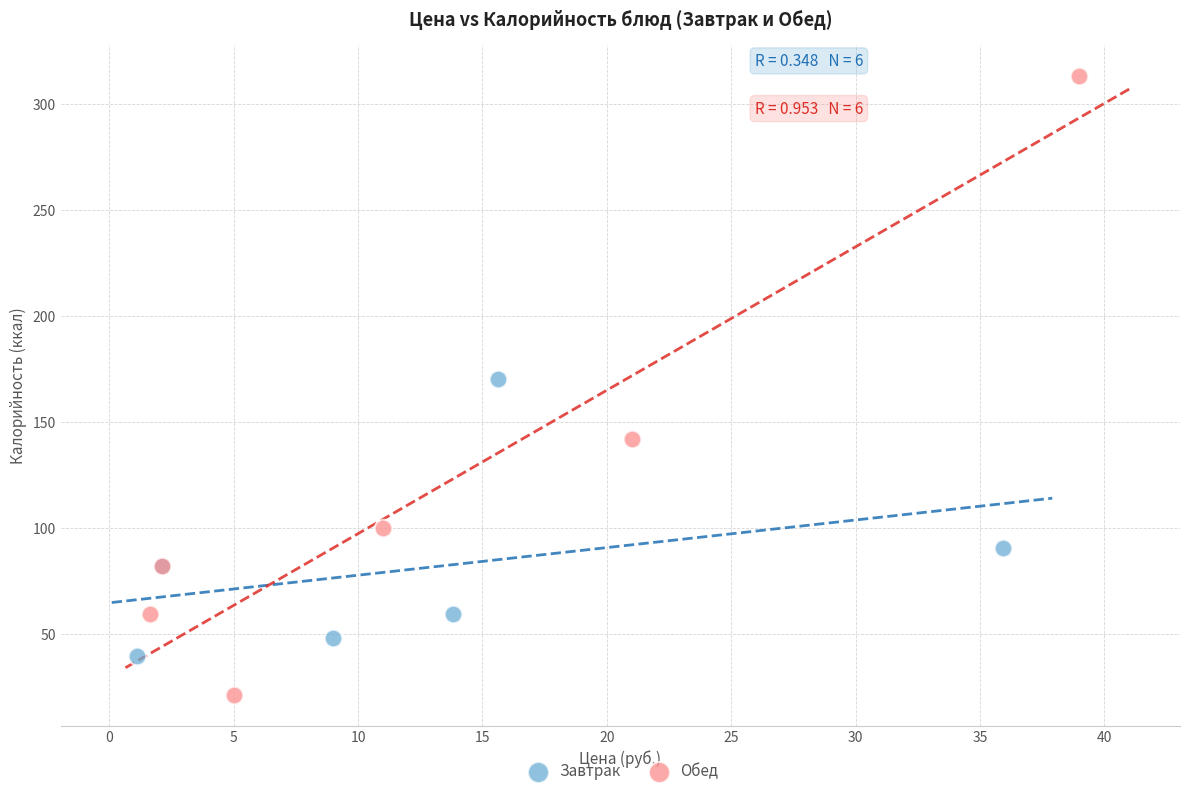

Which series reaches the minimum Y coordinate?

Обед